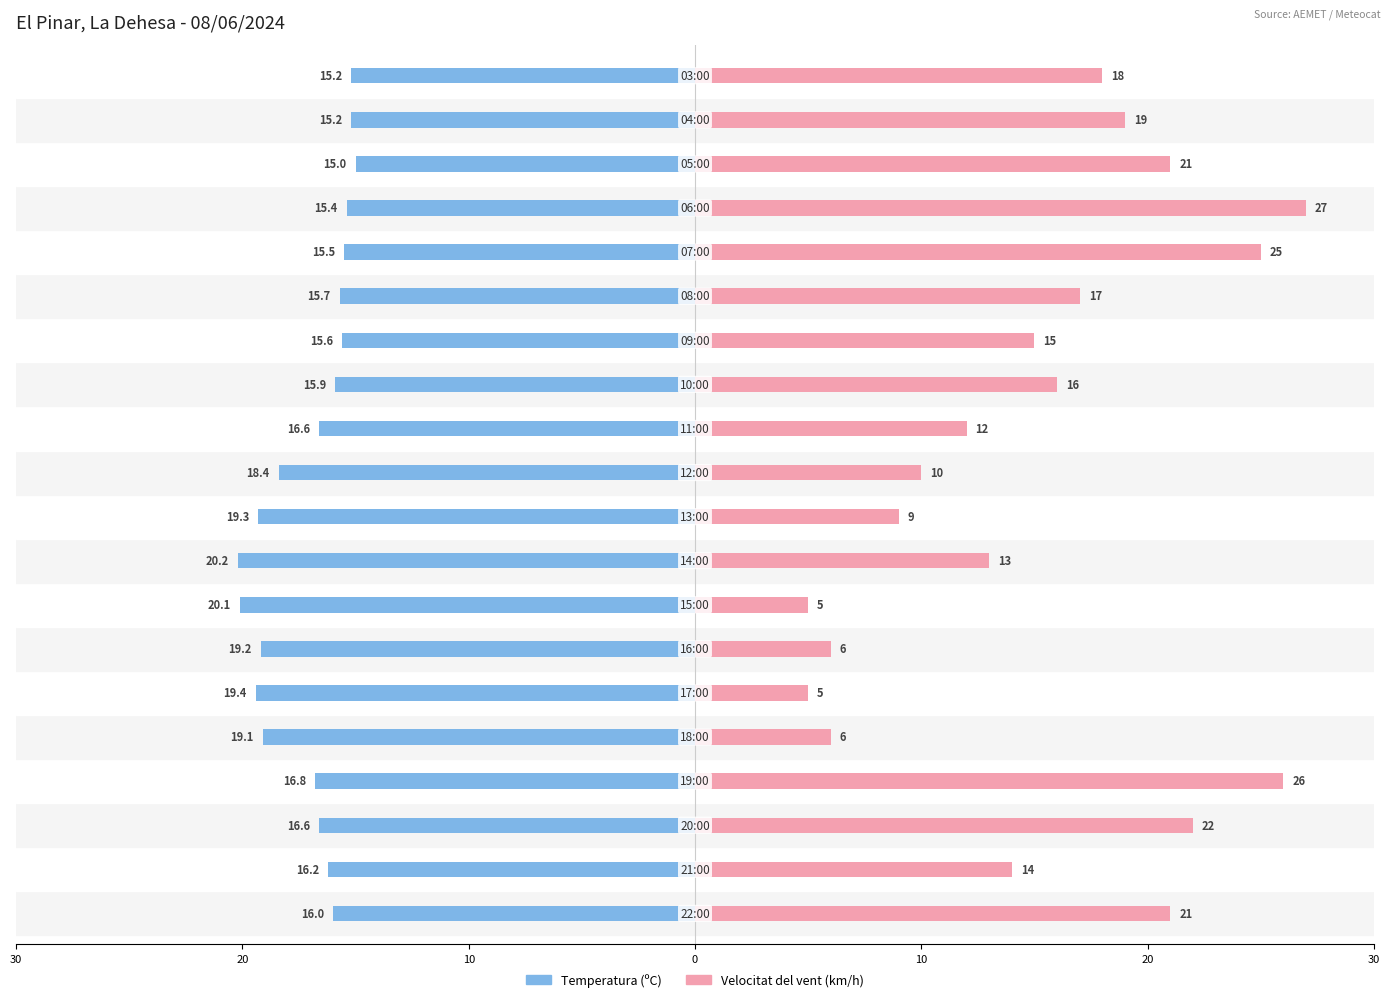

What are all the series names shown in the legend?

Temperatura (ºC), Velocitat del vent (km/h)